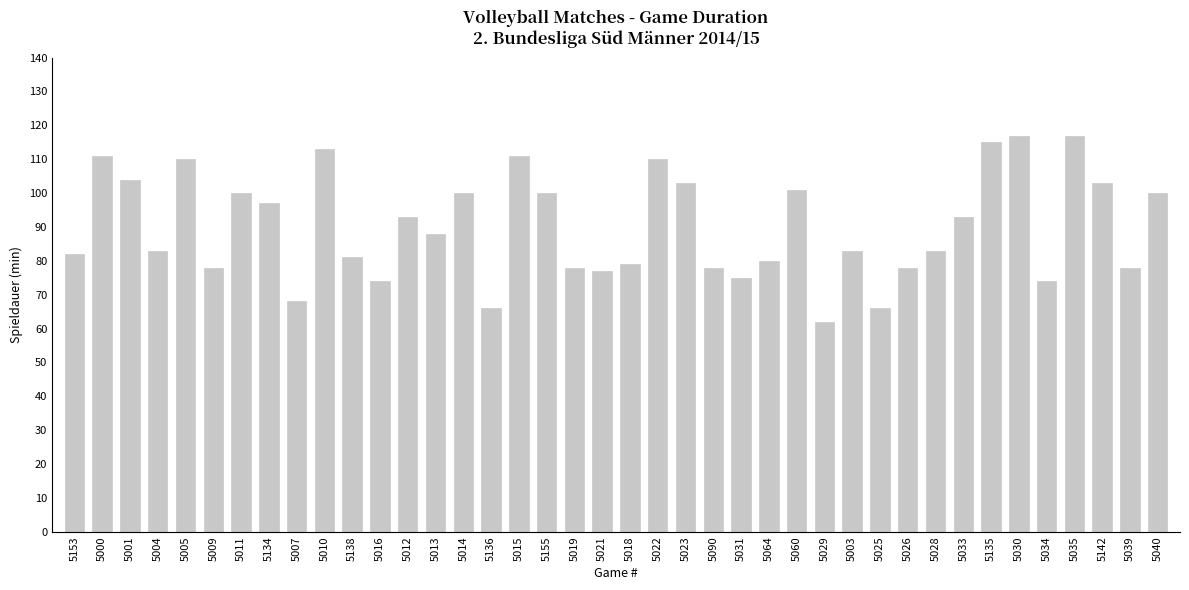

Which has a higher value, 5014 or 5026?

5014